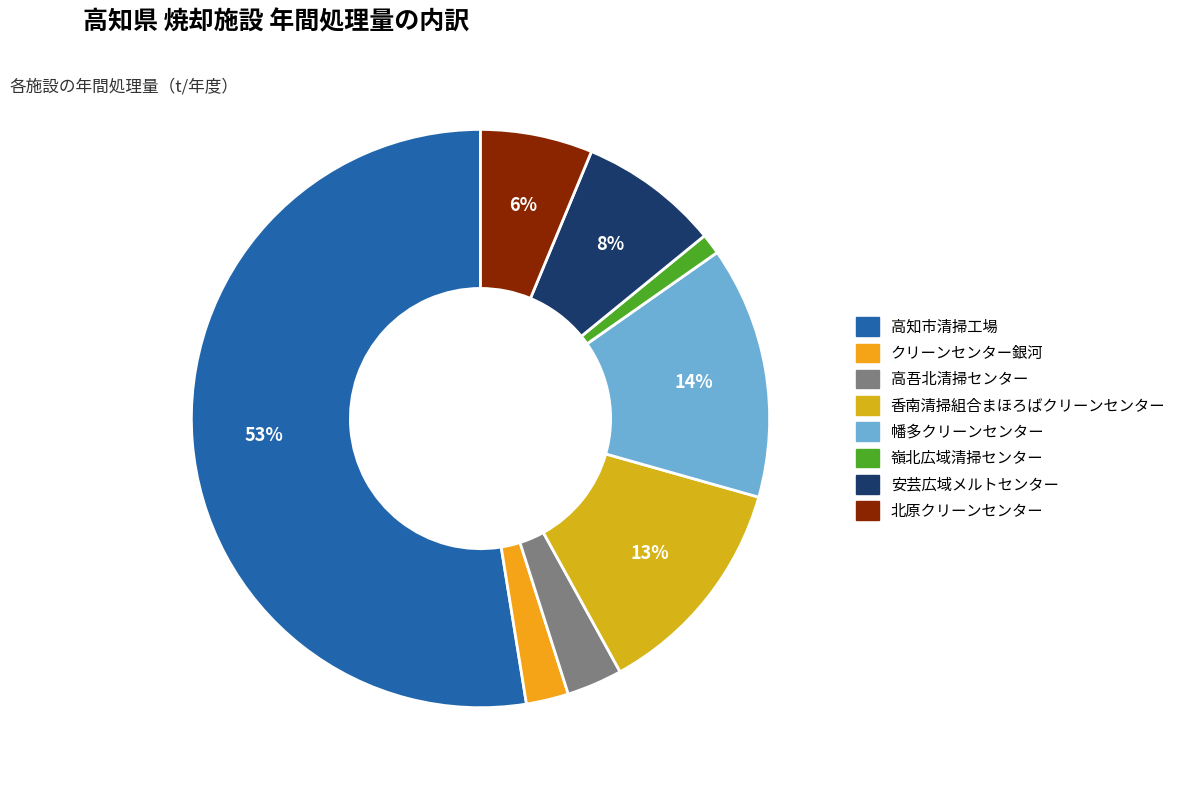

To the nearest percent, what percentage of the pie is 嶺北広域清掃センター?

1%